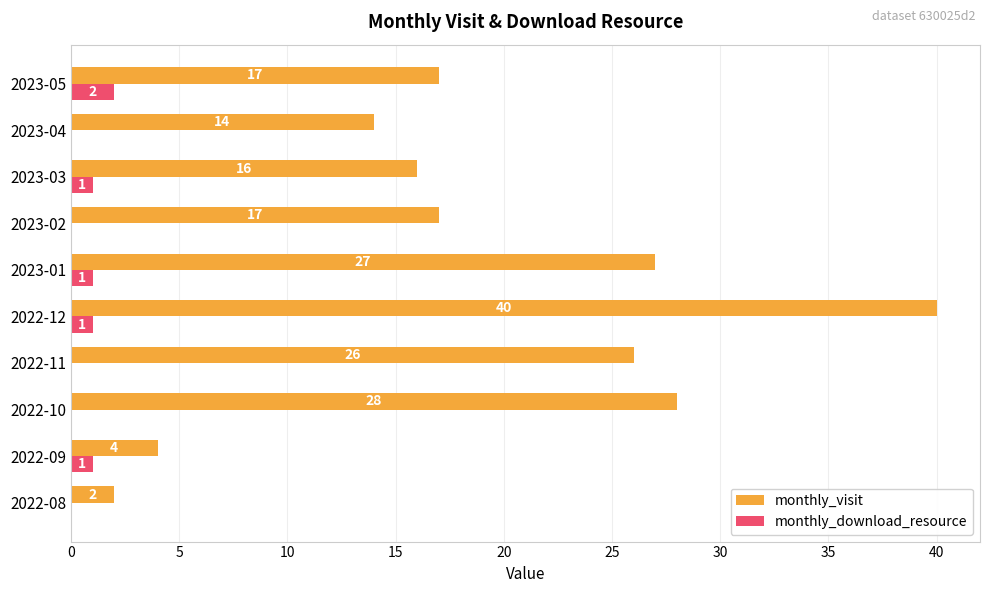

What value does the monthly_visit series have at 2023-04, to the nearest 5?

15